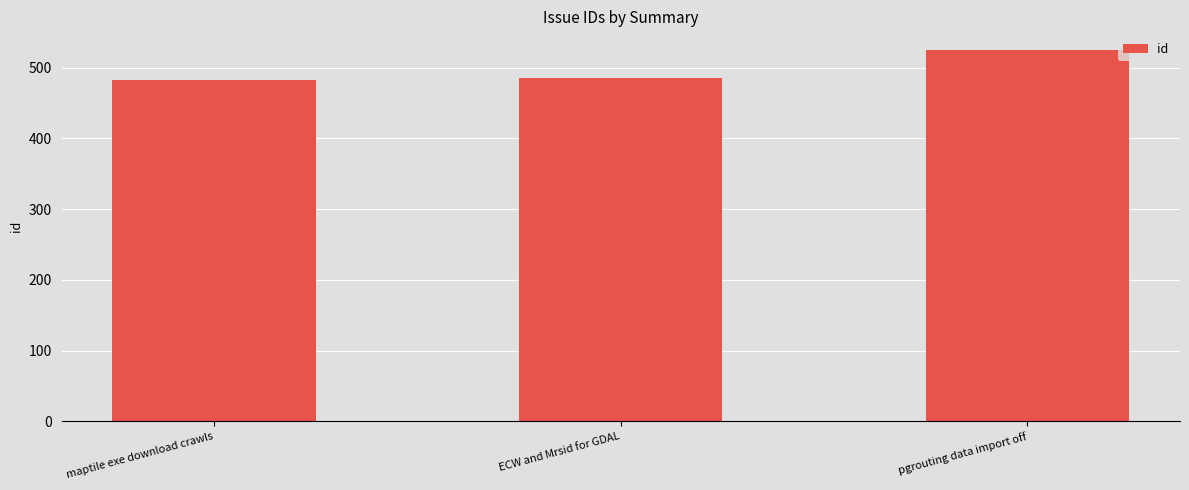

Does the chart contain any negative values?

No